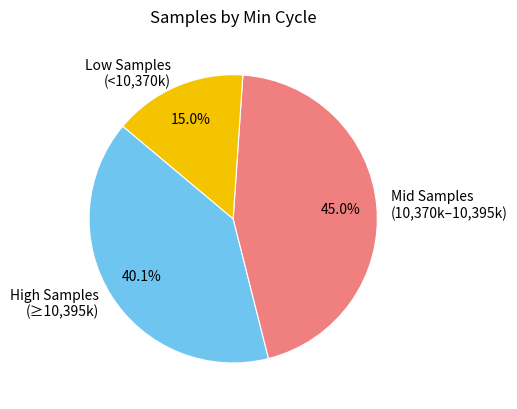

What percentage is NOT represented by High Samples (≥10,395k)?

59.9%